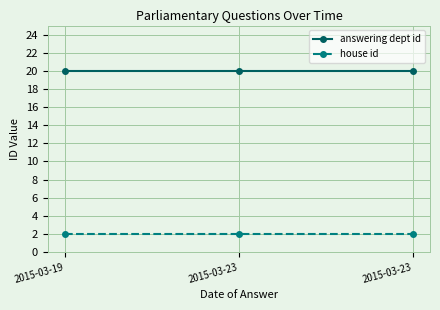

How many distinct data groups are displayed?

2